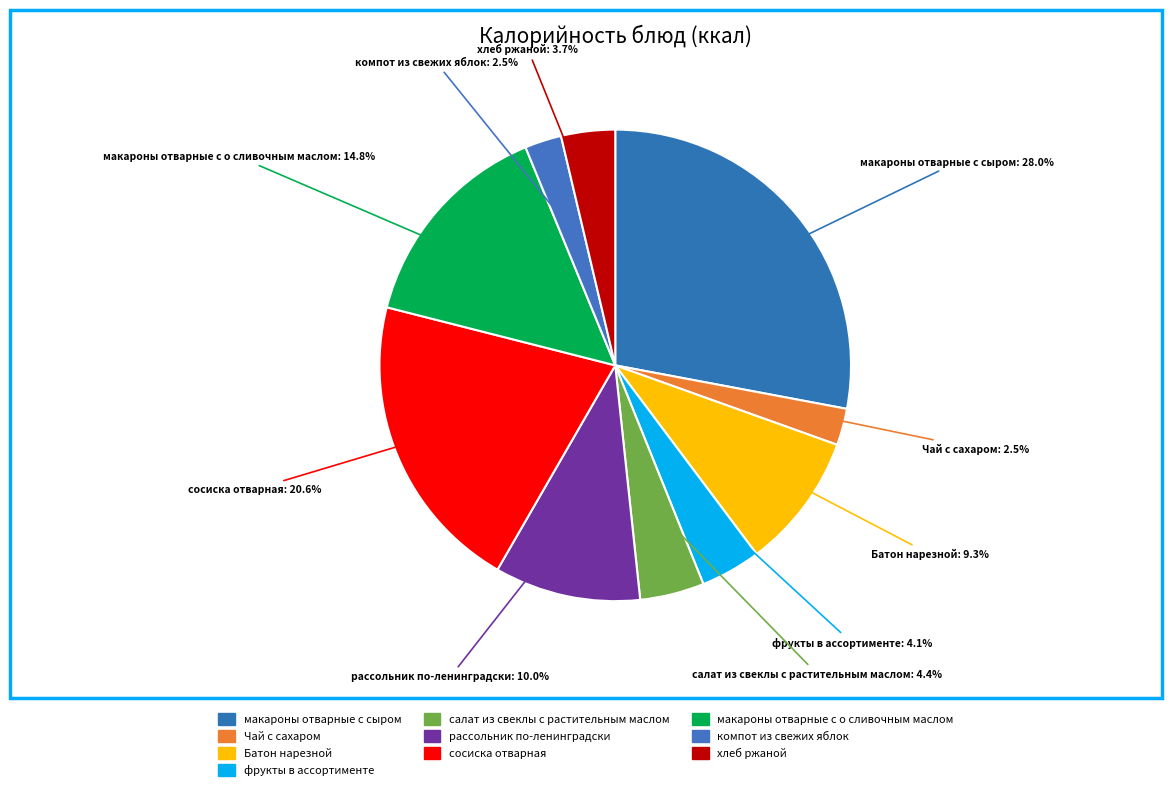

Count the number of slices in the pie.

10